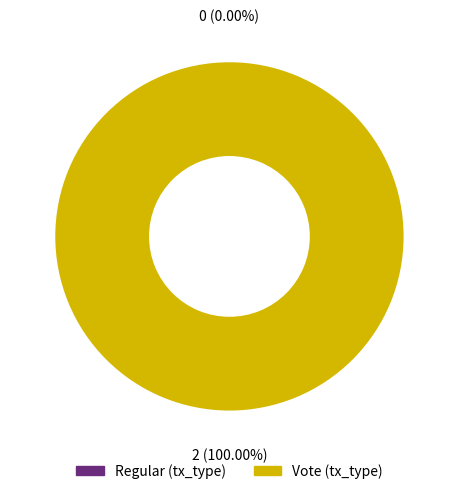

Is it true that Regular is 1% of the pie?

False